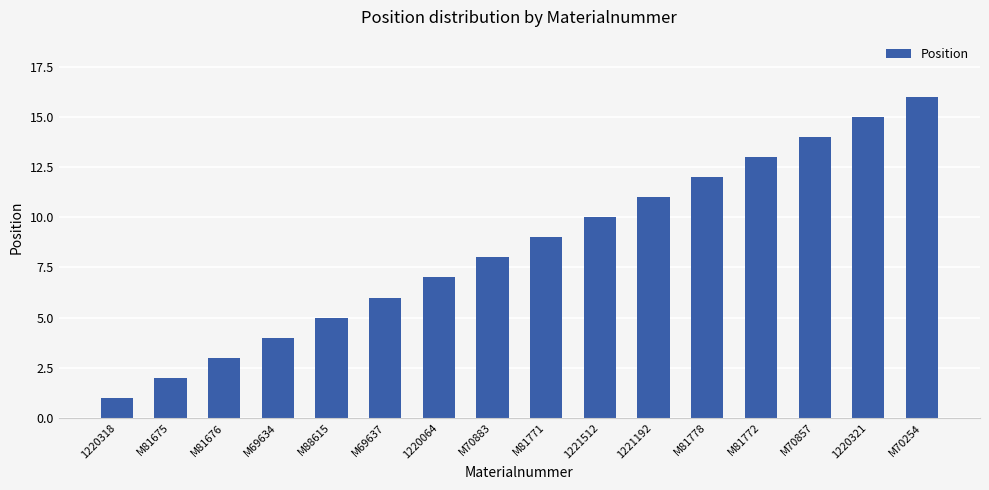

At which category does the chart reach its minimum across all series?

1220318